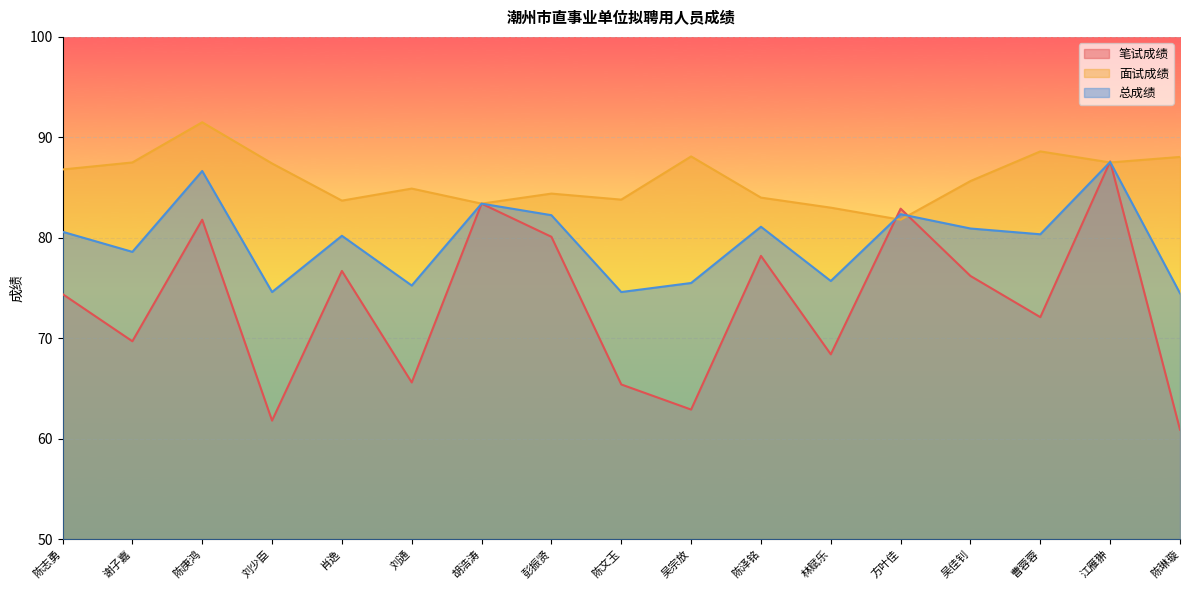

In 面试成绩, how many points are lower than both neighbors (excluding endpoints)?

5